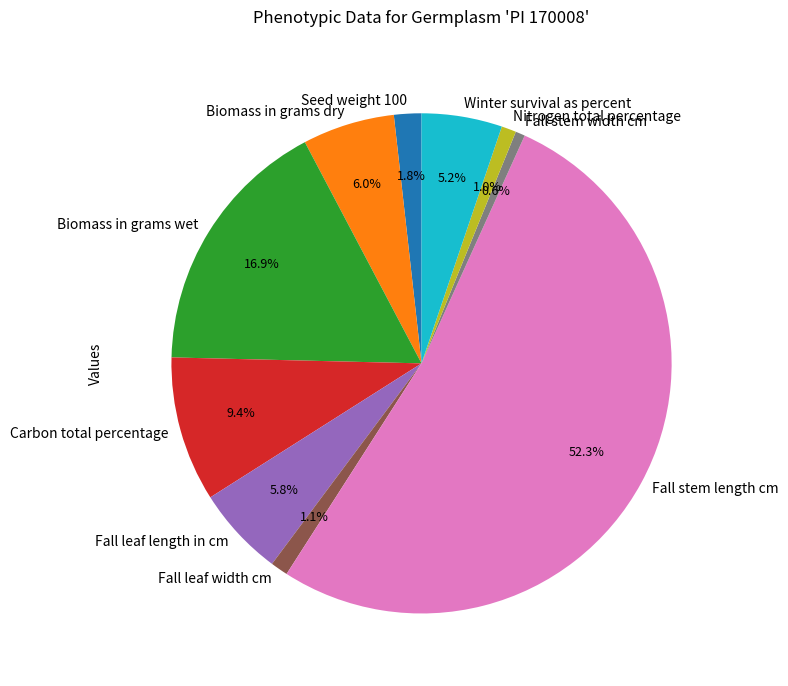

What percentage is the Fall leaf length in cm slice, to the nearest percent?

6%